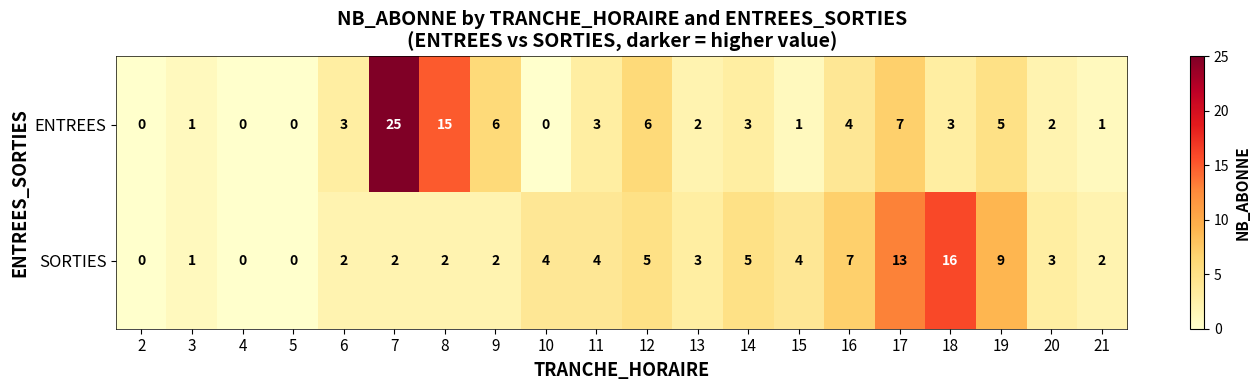

Which series has the largest total across all categories?

ENTREES